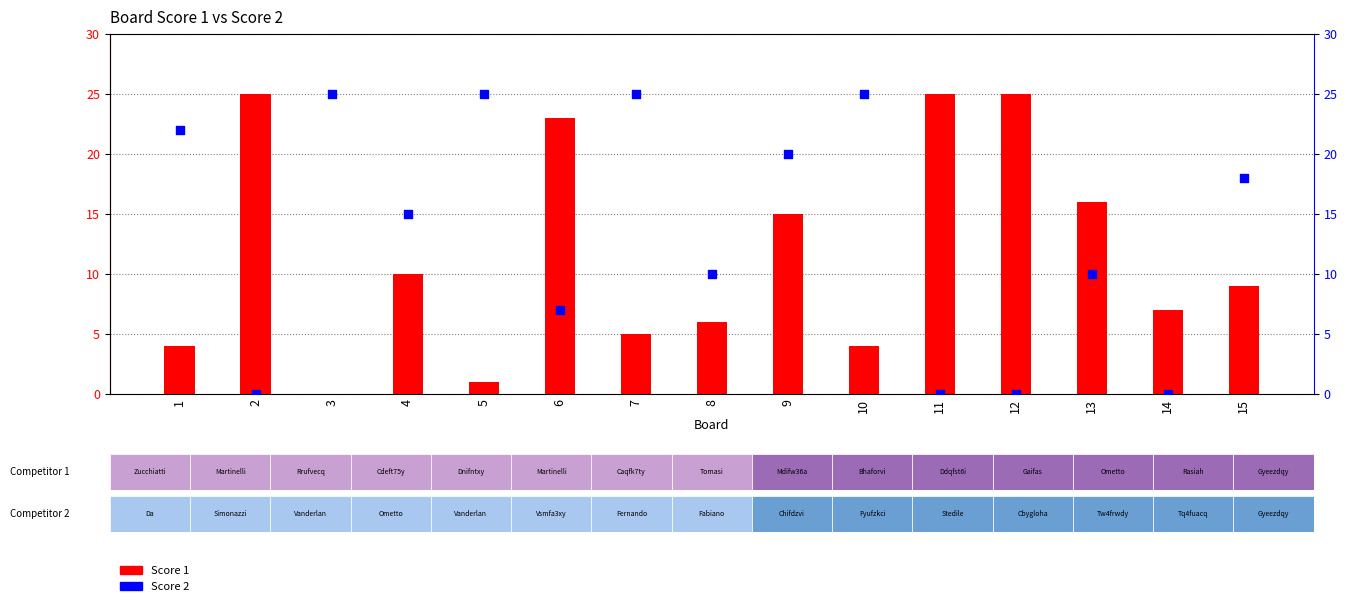

Which series has the largest Y range (max minus min)?

Score 1